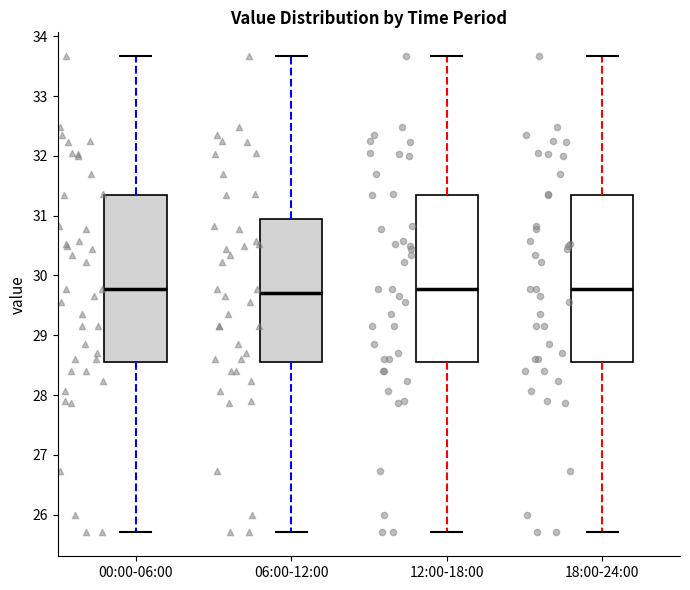

Reading left to right, transcribe this box plot: for each box, give where its median line is, the range the box spans, and where its two whiskers end, as read against the y-axis. The values are not printed on the chart, so give them approximately, as read against the axis.

00:00-06:00: median 29.8, box 28.6 to 31.4, whiskers 25.7 to 33.7
06:00-12:00: median 29.7, box 28.6 to 31.0, whiskers 25.7 to 33.7
12:00-18:00: median 29.8, box 28.6 to 31.4, whiskers 25.7 to 33.7
18:00-24:00: median 29.8, box 28.6 to 31.4, whiskers 25.7 to 33.7